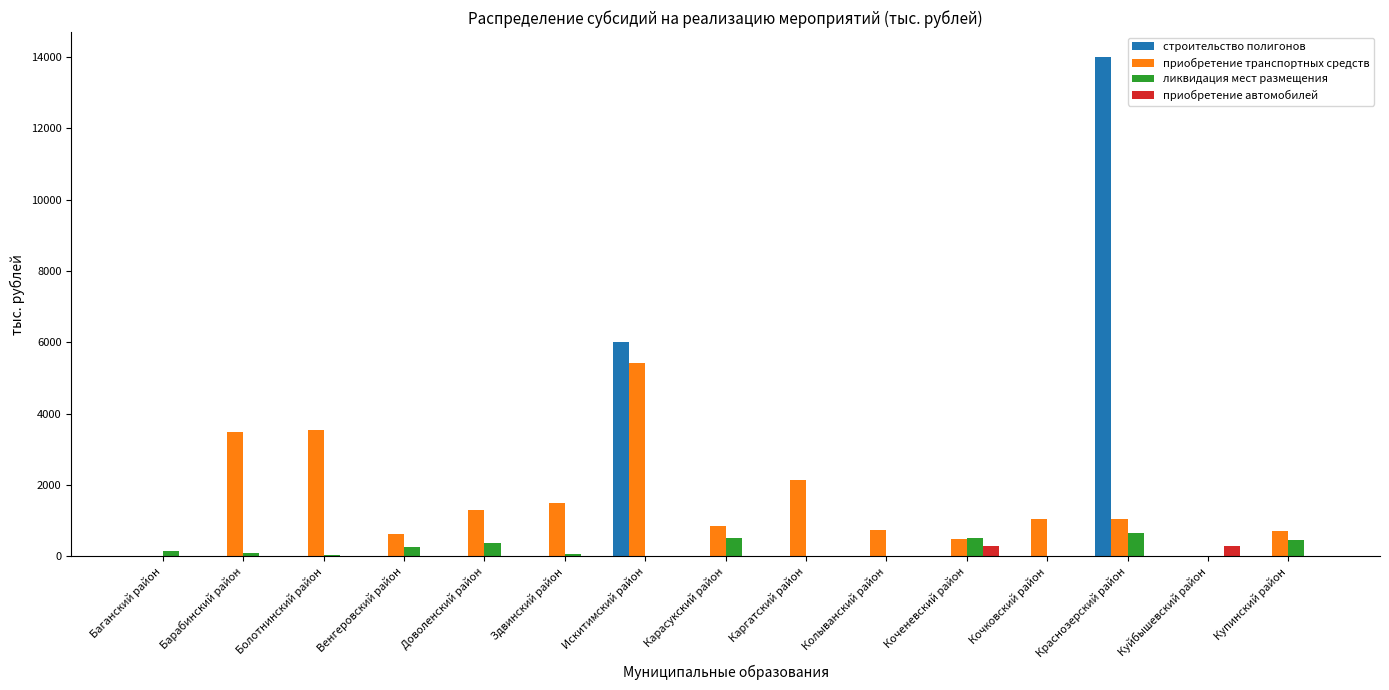

How many groups of bars are there?

15